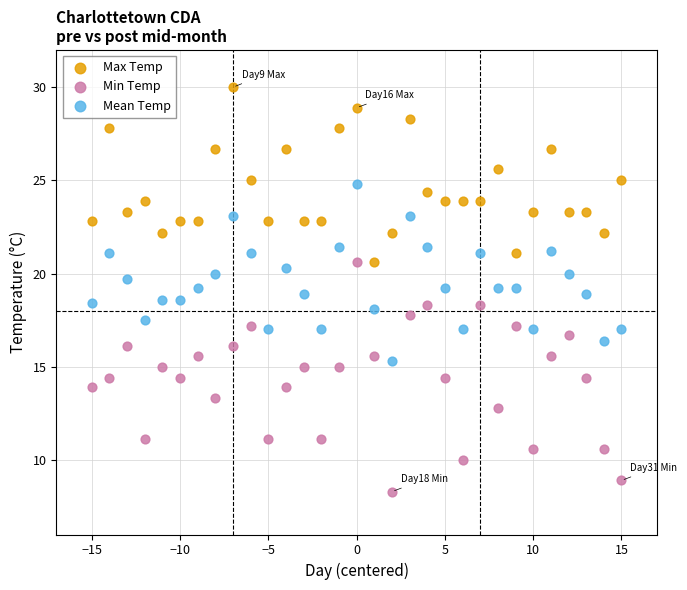

Which series has the widest spread of Y values?

Min Temp